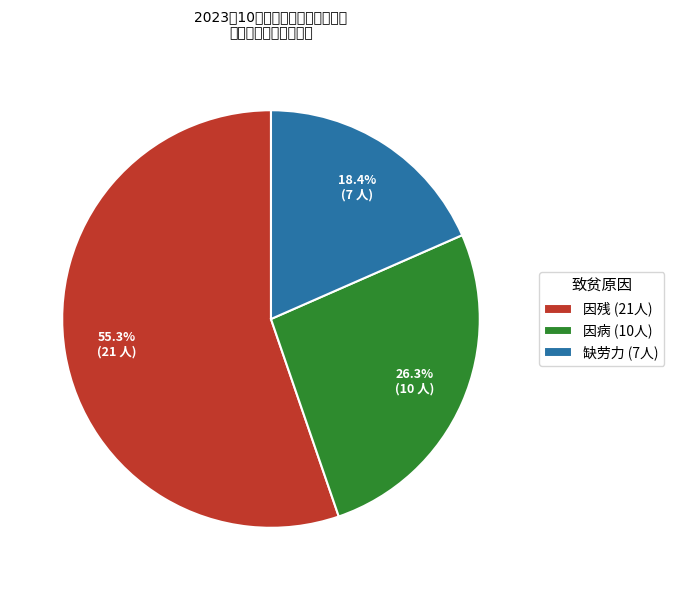

What is the smallest slice in the pie chart?

缺劳力